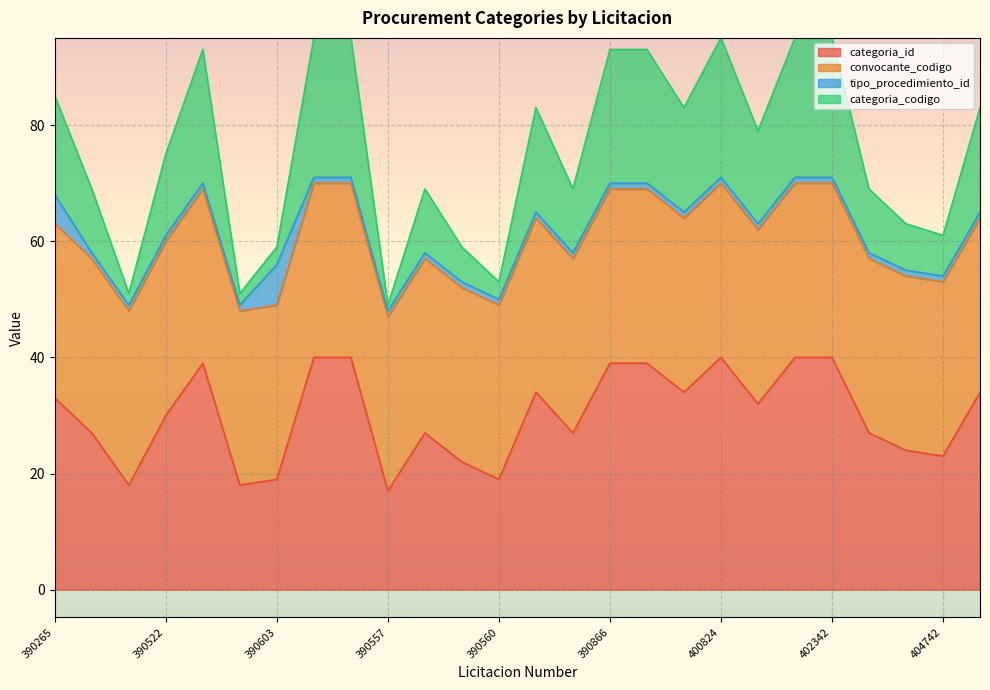

True or false: categoria_codigo has more than 0 interior local peaks.

True